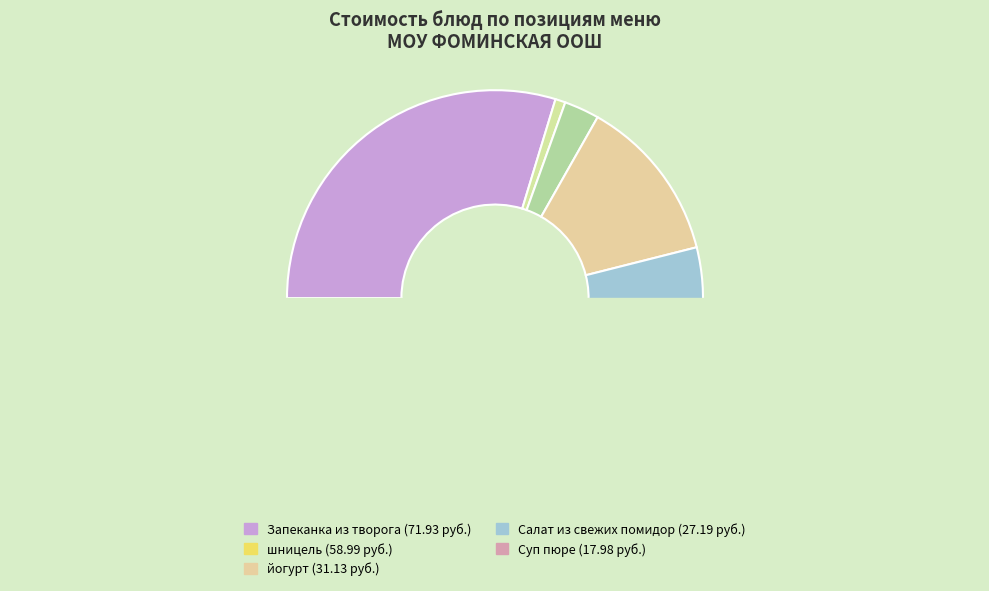

To the nearest percent, what percentage of the pie is хлеб ржаной новый?

1%